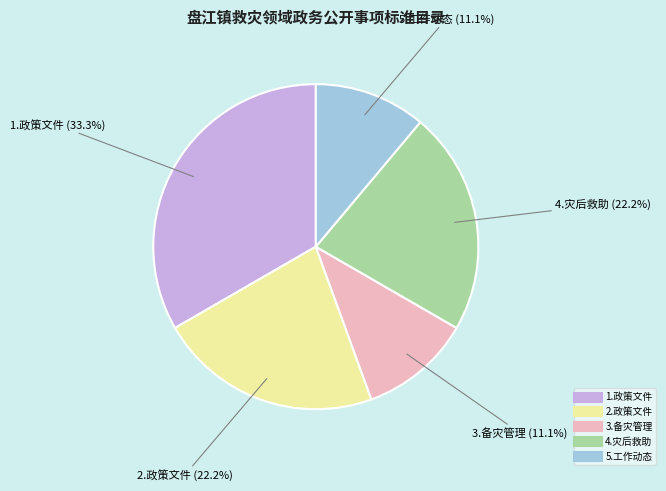

To the nearest percent, what percentage of the pie is 5.工作动态?

11%